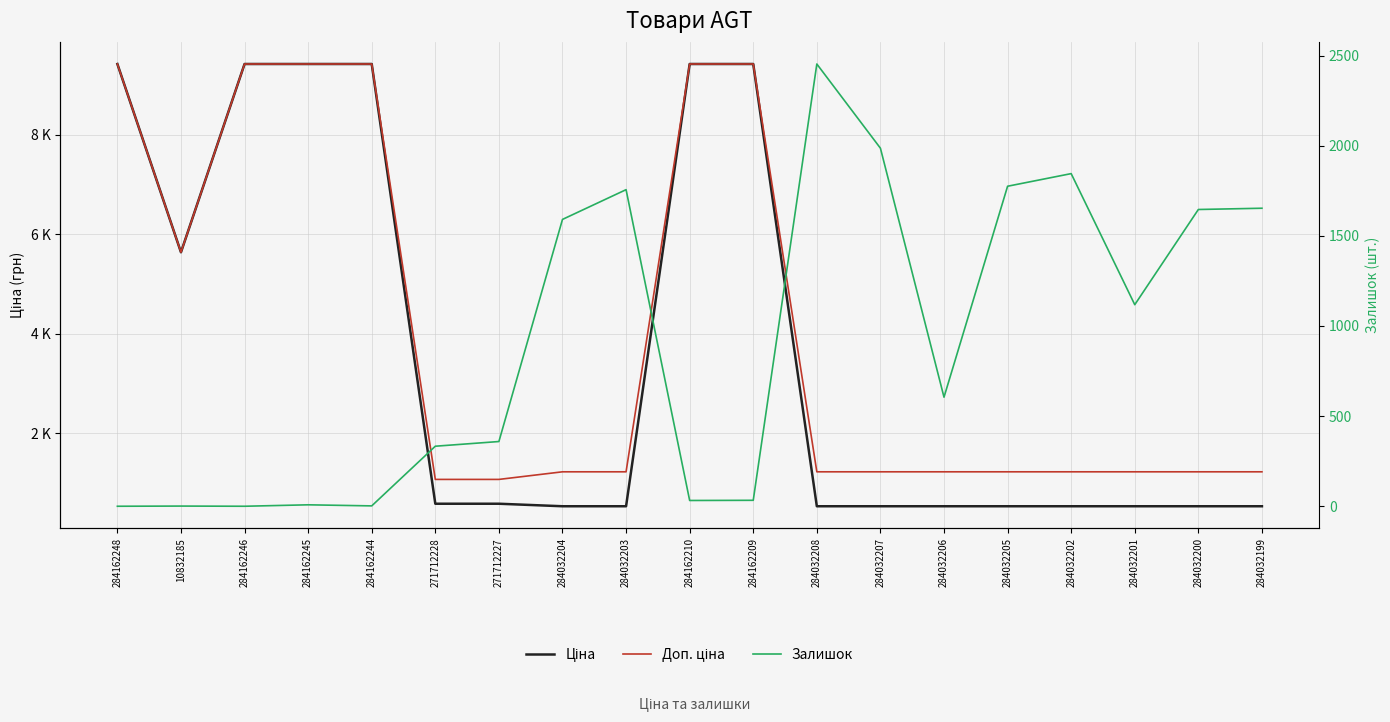

What is the total value across all series at 284032202?

3607.6